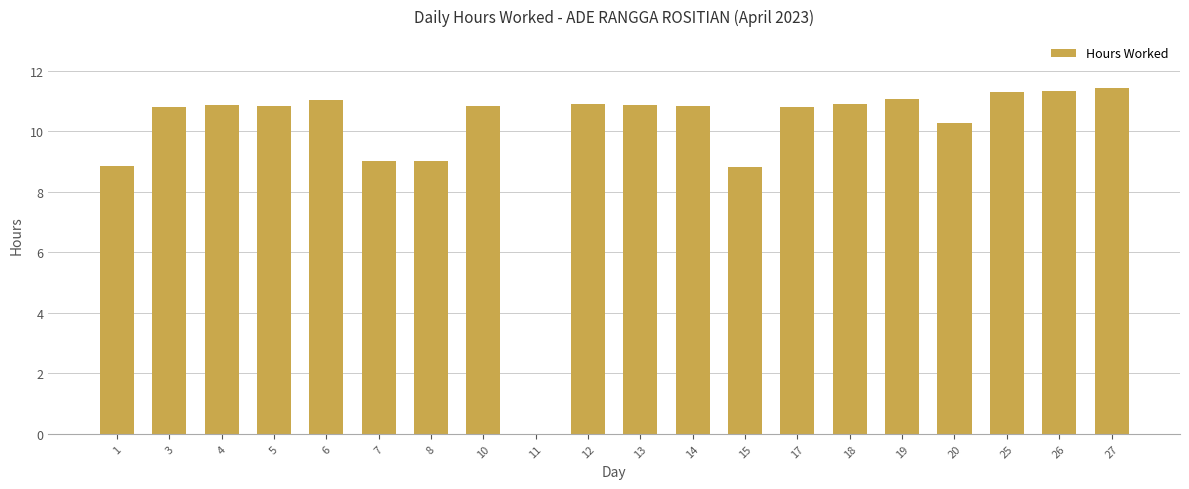

Approximately how many times larger is the value at 4 compared to 26?

1.0